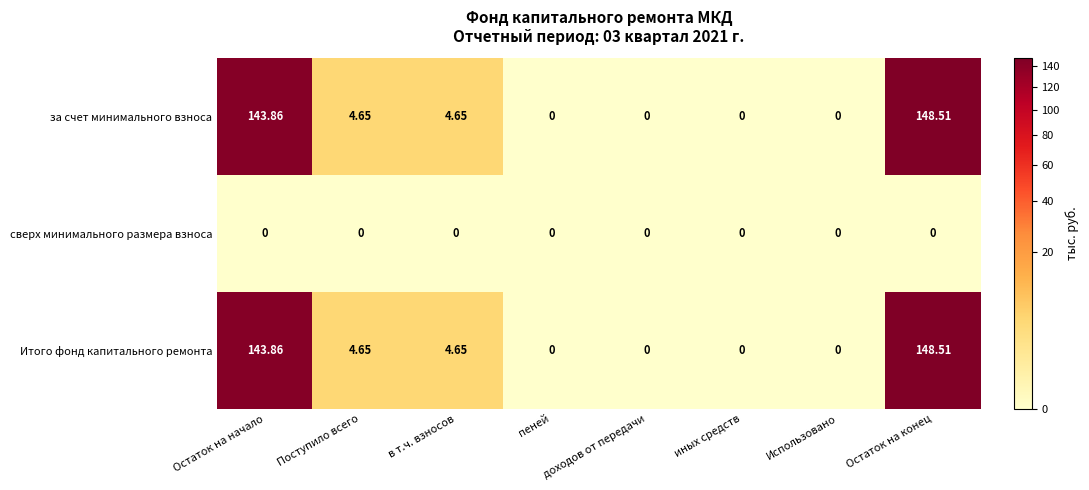

Where does the Итого фонд капитального ремонта series first go above 4?

Остаток на начало